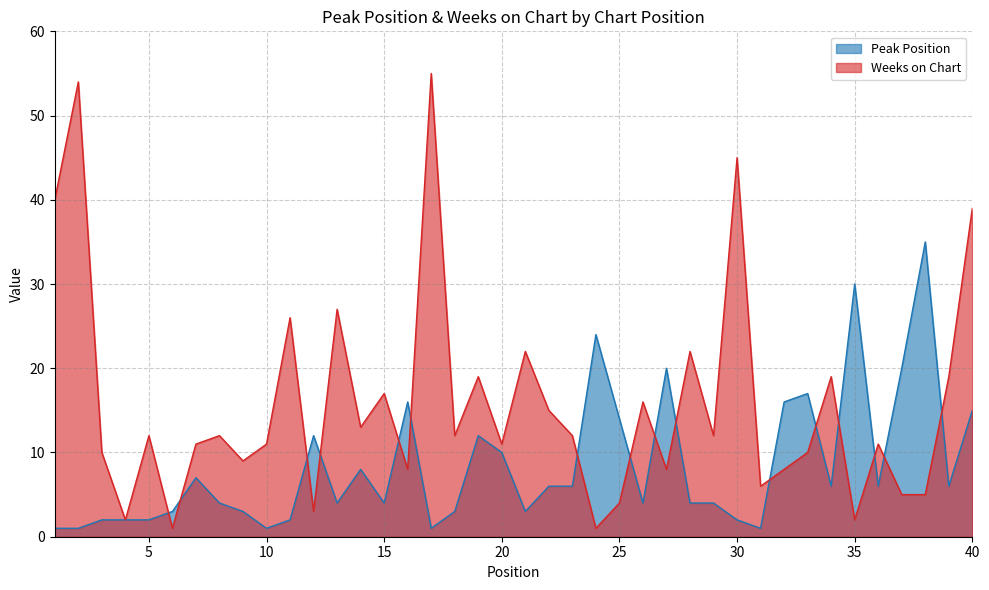

Is the value of Weeks on Chart at 29 greater than the value of Peak Position at 19?

No